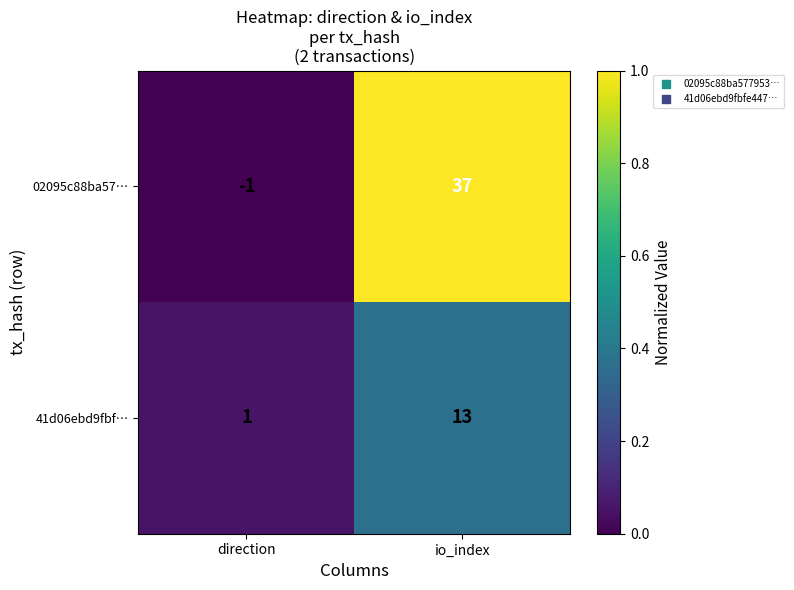

At direction, list the series in order from smallest to largest.

02095c88ba57…, 41d06ebd9fbf…